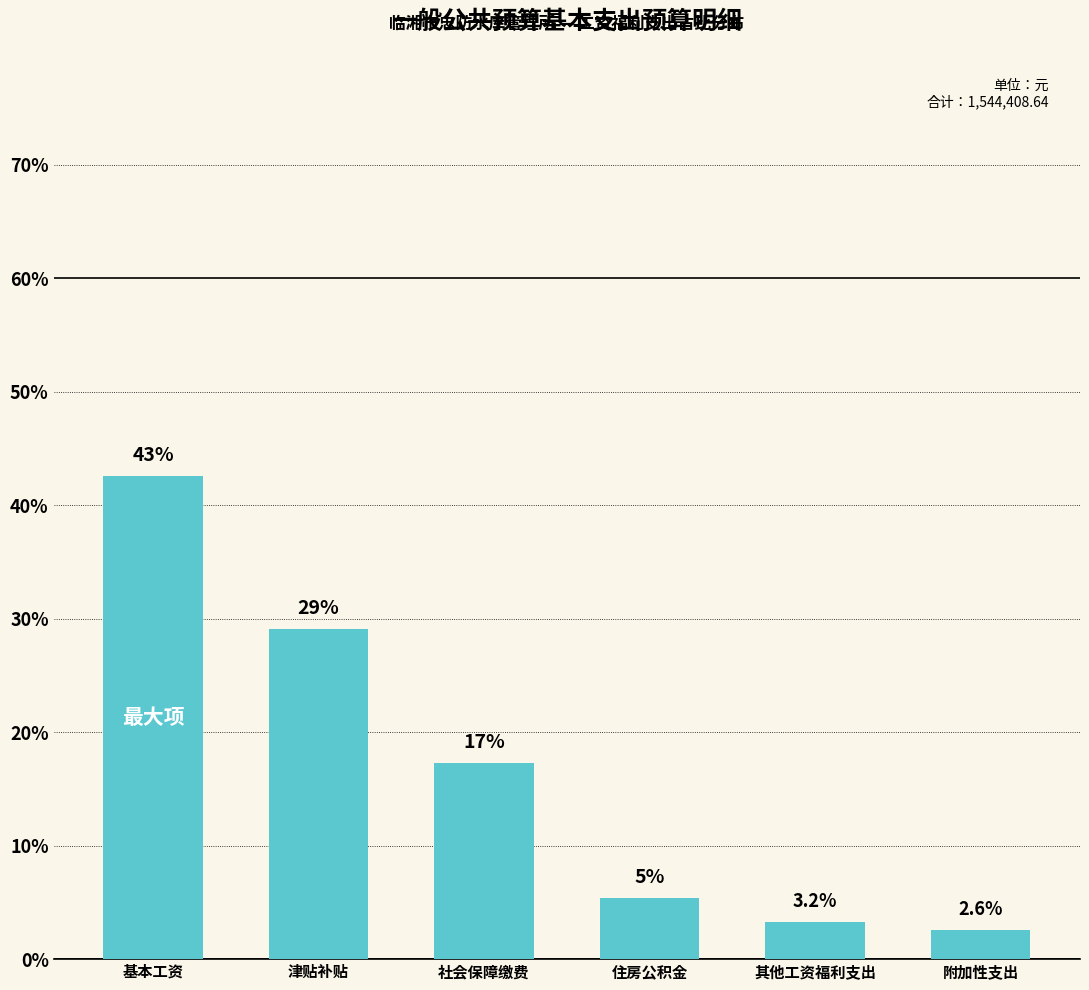

The chart shows a value of 3.2 at 其他工资福利支出. True or false?

True